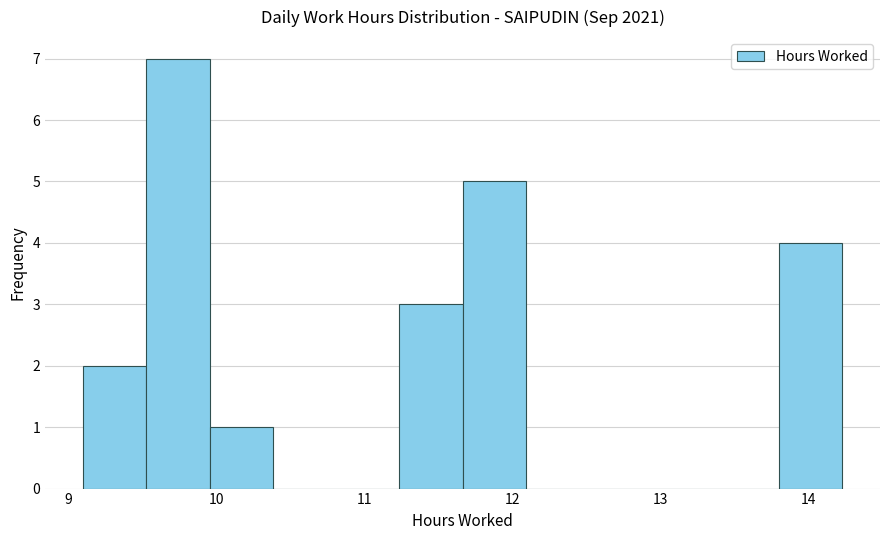

Reading left to right, transcribe this chart: for each bar, give the range it covers on the x-axis and its height. Neither the bar edges nor the heights are printed on the chart, so give them approximately, as read against the axes.

9.1 to 9.5: 2
9.5 to 10.0: 7
10.0 to 10.4: 1
10.4 to 10.8: 0
10.8 to 11.2: 0
11.2 to 11.7: 3
11.7 to 12.1: 5
12.1 to 12.5: 0
12.5 to 12.9: 0
12.9 to 13.4: 0
13.4 to 13.8: 0
13.8 to 14.2: 4